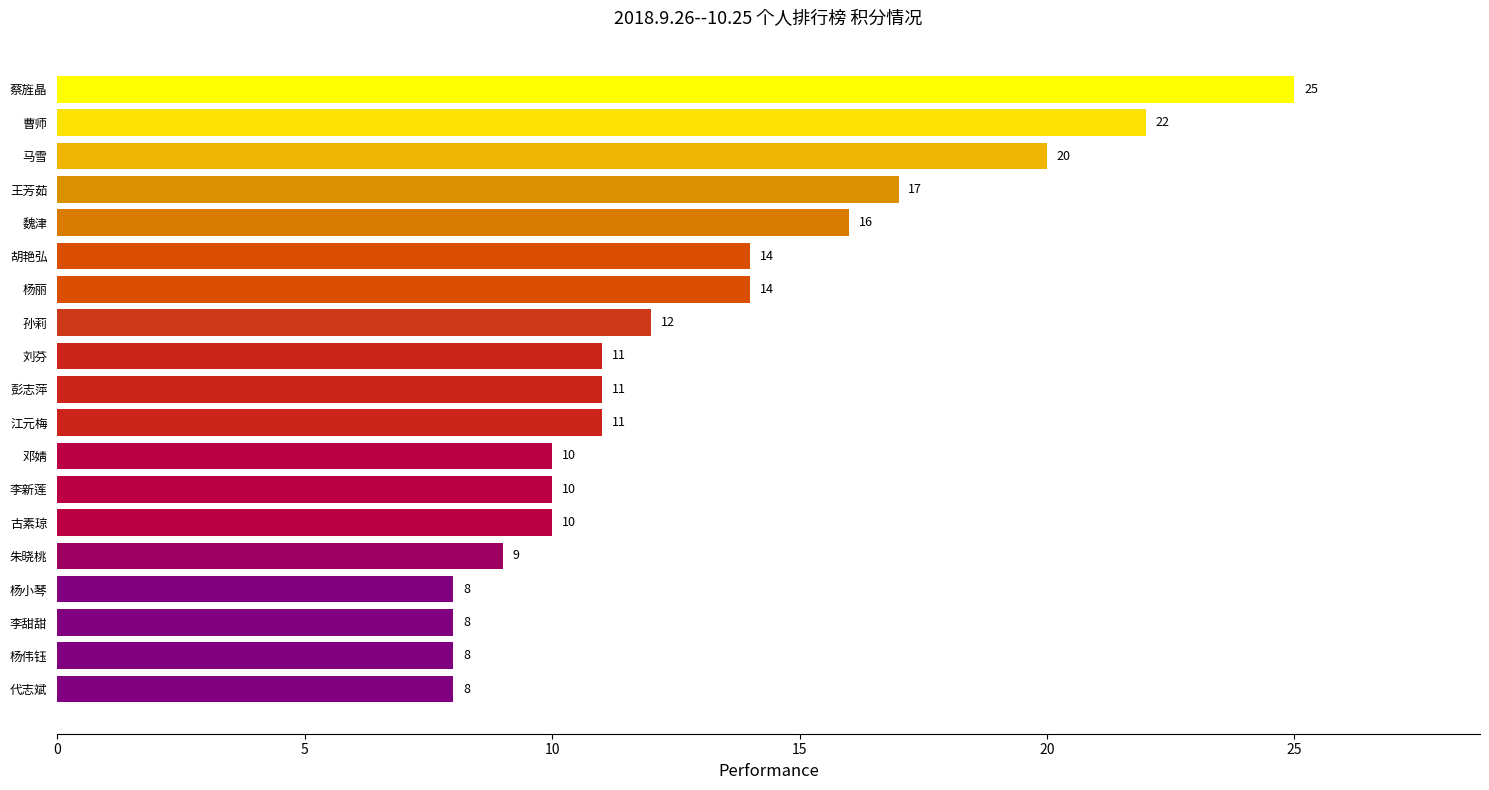

Reading bottom to top, extract all data points from this chart.

代志斌=8	杨伟钰=8	李甜甜=8	杨小琴=8	朱晓桃=9	古素琼=10	李新莲=10	邓婧=10	江元梅=11	彭志萍=11	刘芬=11	孙莉=12	杨丽=14	胡艳弘=14	魏津=16	王芳茹=17	马雪=20	曹师=22	蔡旌晶=25